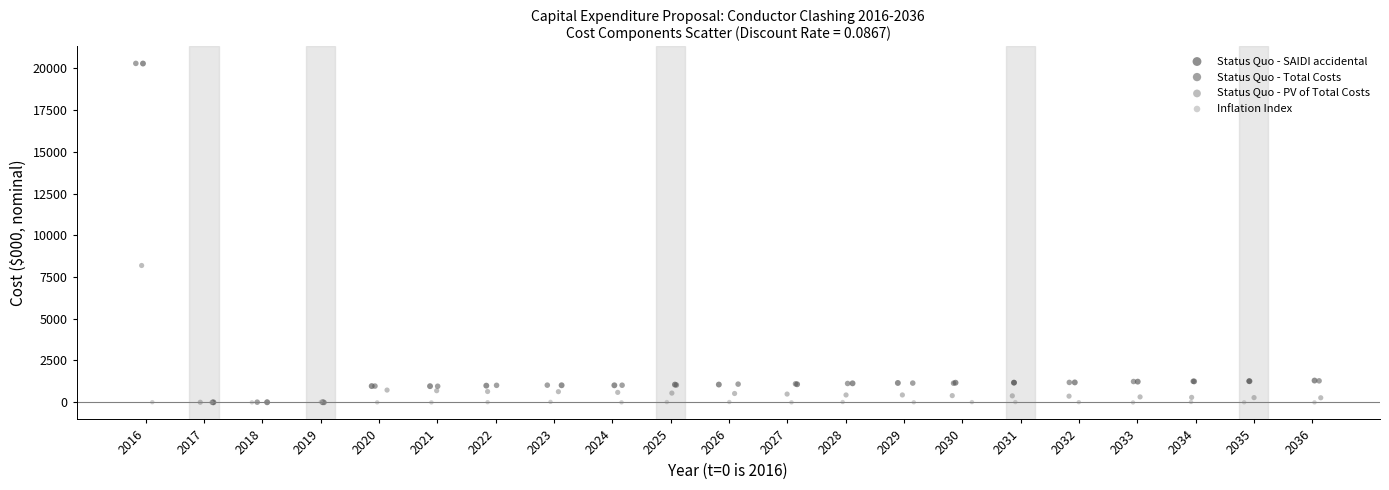

What are all the series names shown in the legend?

Status Quo - SAIDI accidental, Status Quo - Total Costs, Status Quo - PV of Total Costs, Inflation Index